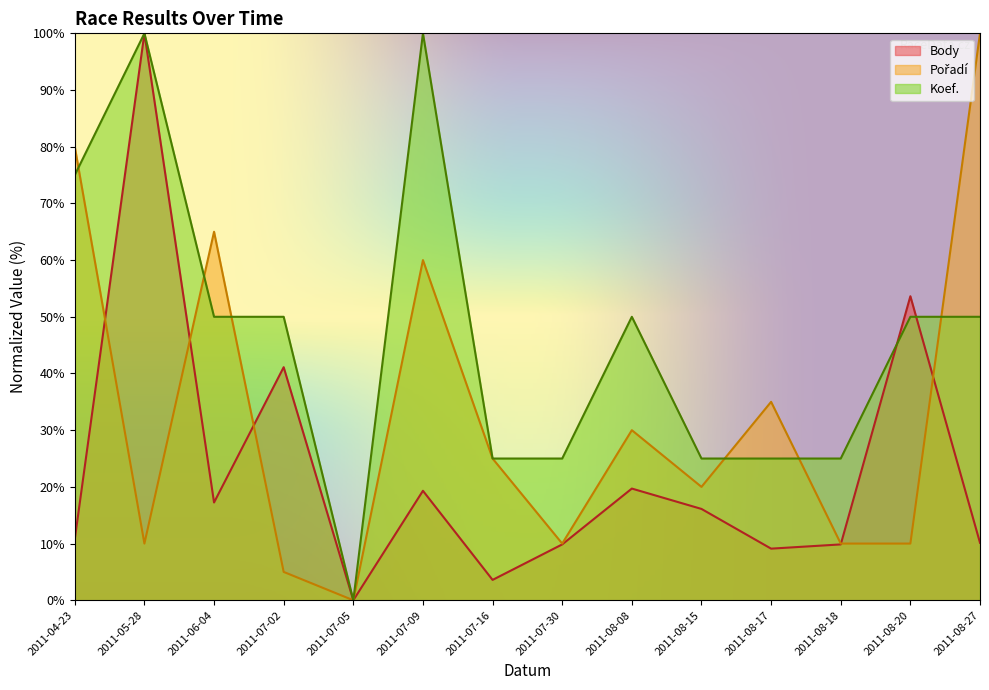

Which series has the largest total across all categories?

Koef.